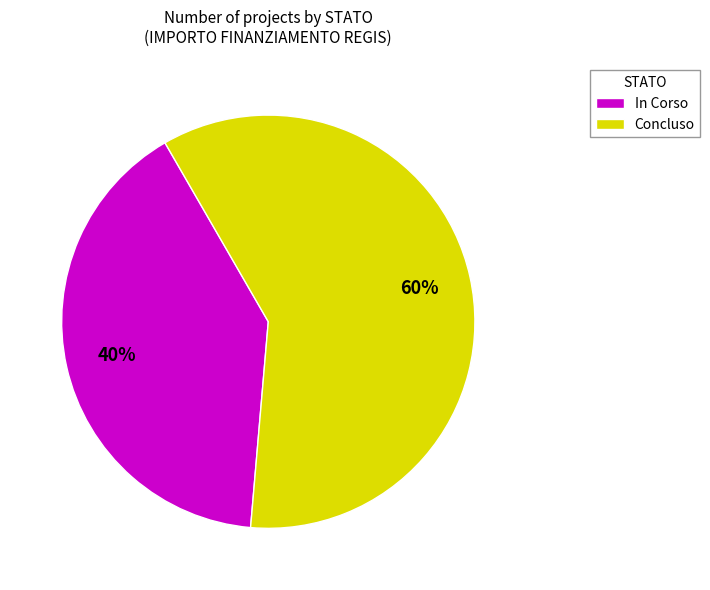

To the nearest percent, what is the average slice percentage?

50%